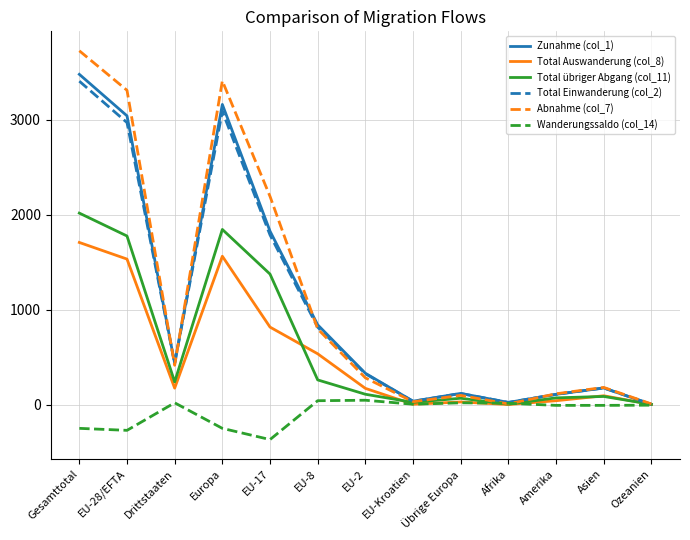

How many interior local valleys does the Abnahme (col_7) series have?

3